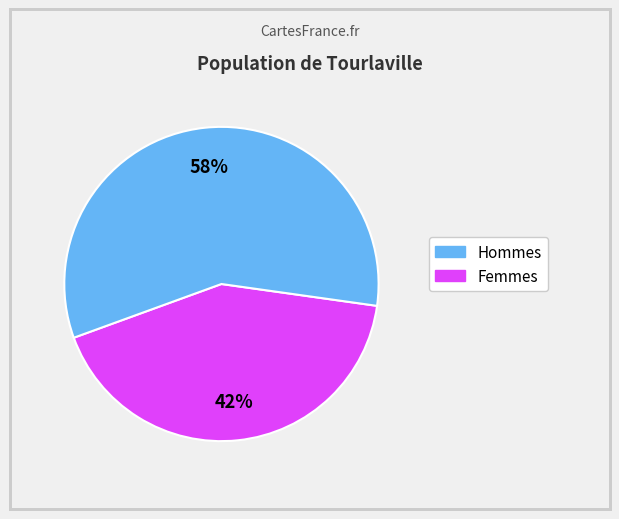

How many segments does this pie chart have?

2